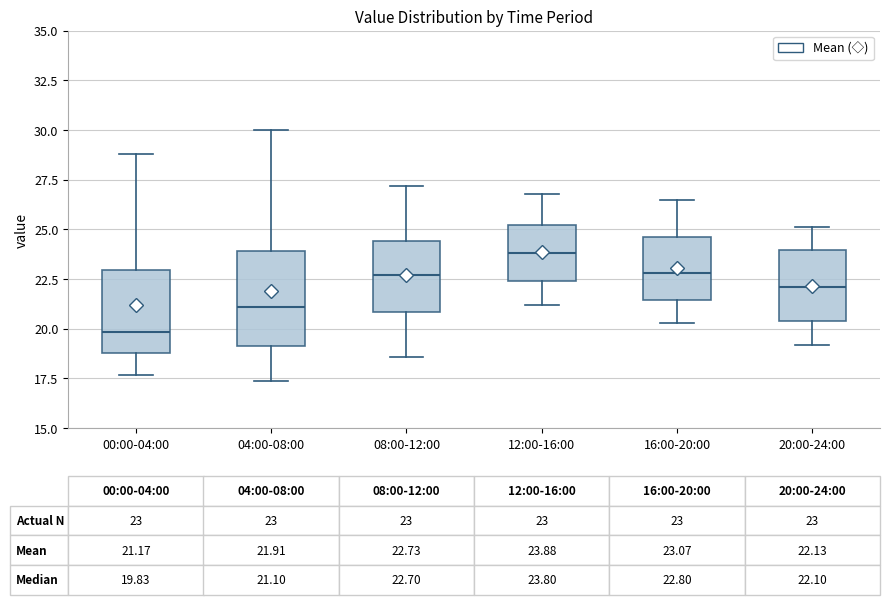

Which box's median line is the highest?

12:00-16:00